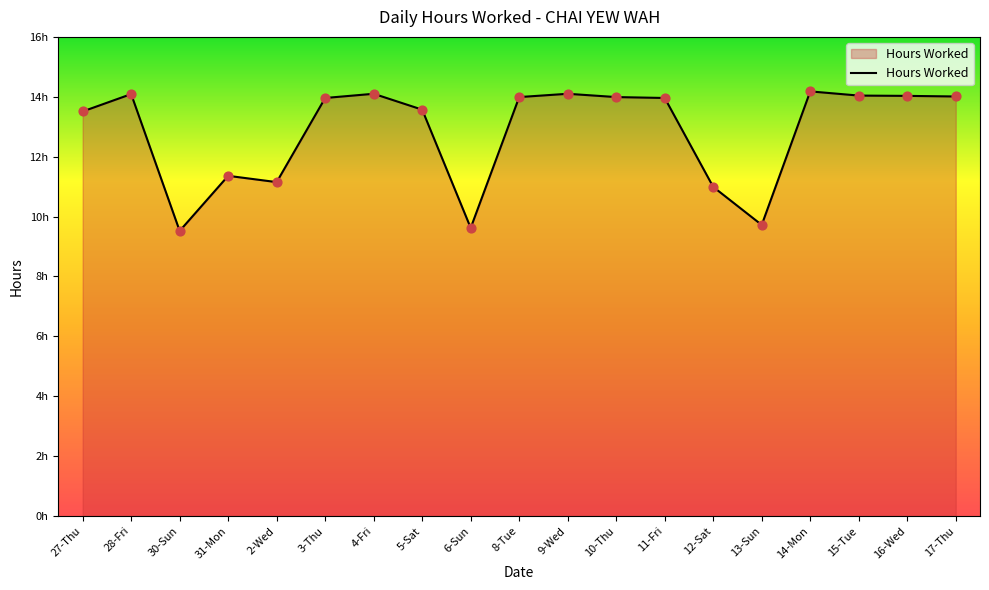

Between 4-Fri and 12-Sat, which is larger?

4-Fri